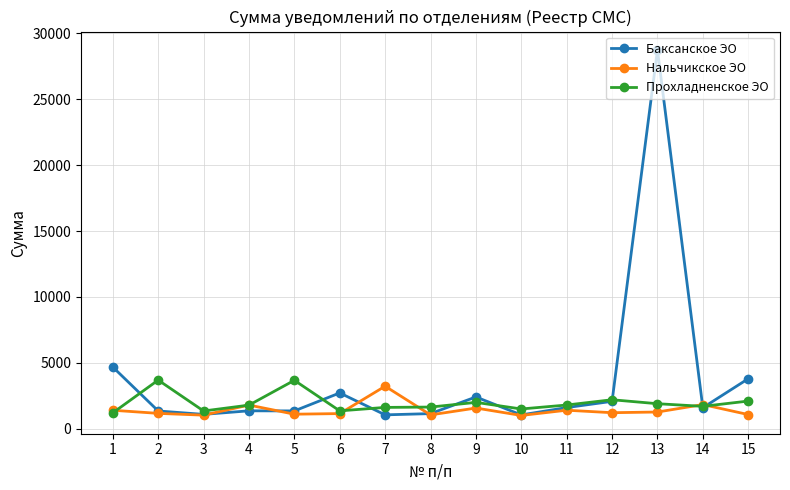

At which category is the sum across all series the highest?

13